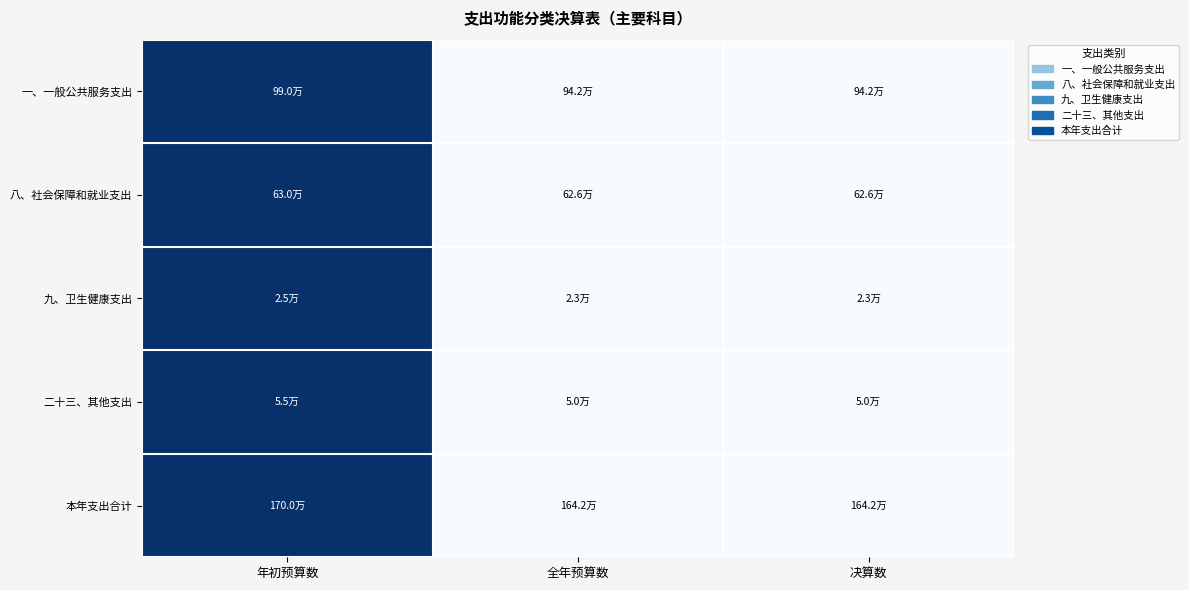

How many data points does each series have?

3